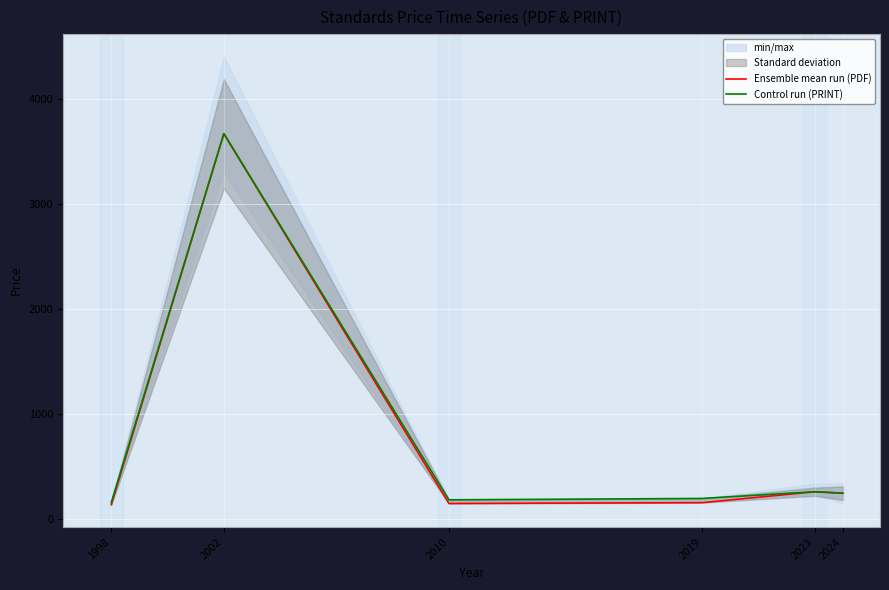

The value of Ensemble mean run (PDF) at 1998 is 141.0. True or false?

True